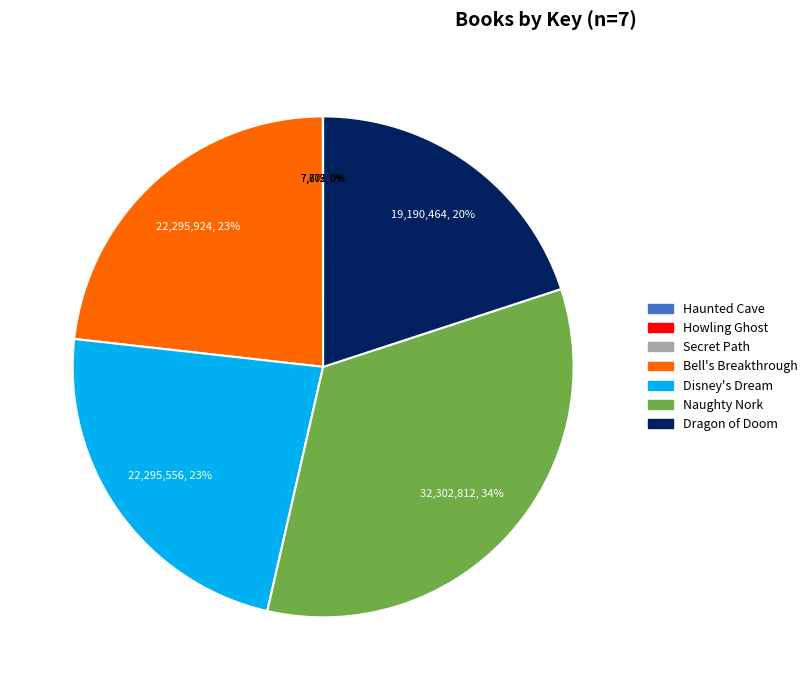

Does Bell's Breakthrough represent more than half of the total?

No